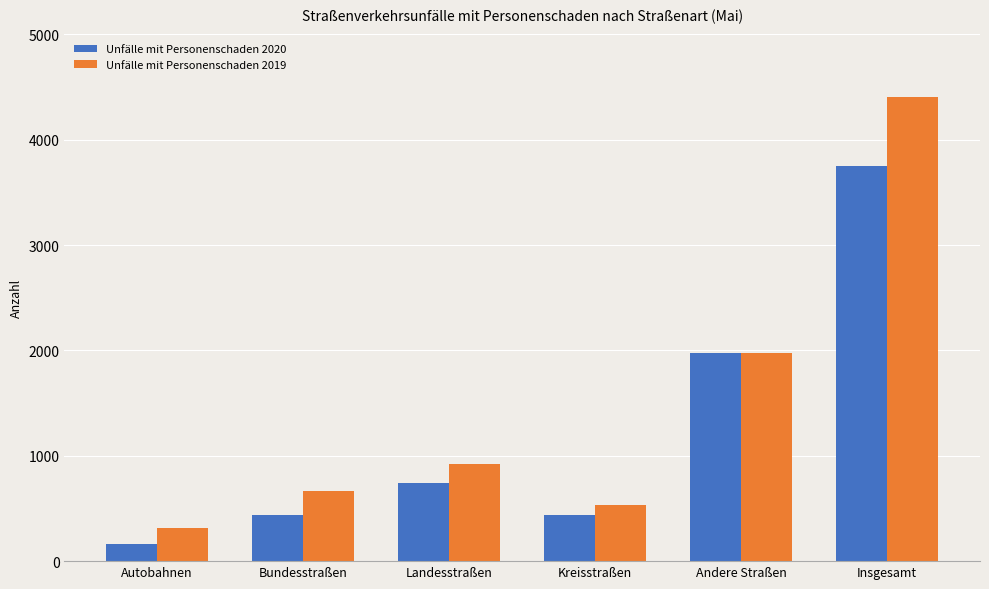

At which label is Unfälle mit Personenschaden 2020 closest to 1955?

Andere Straßen